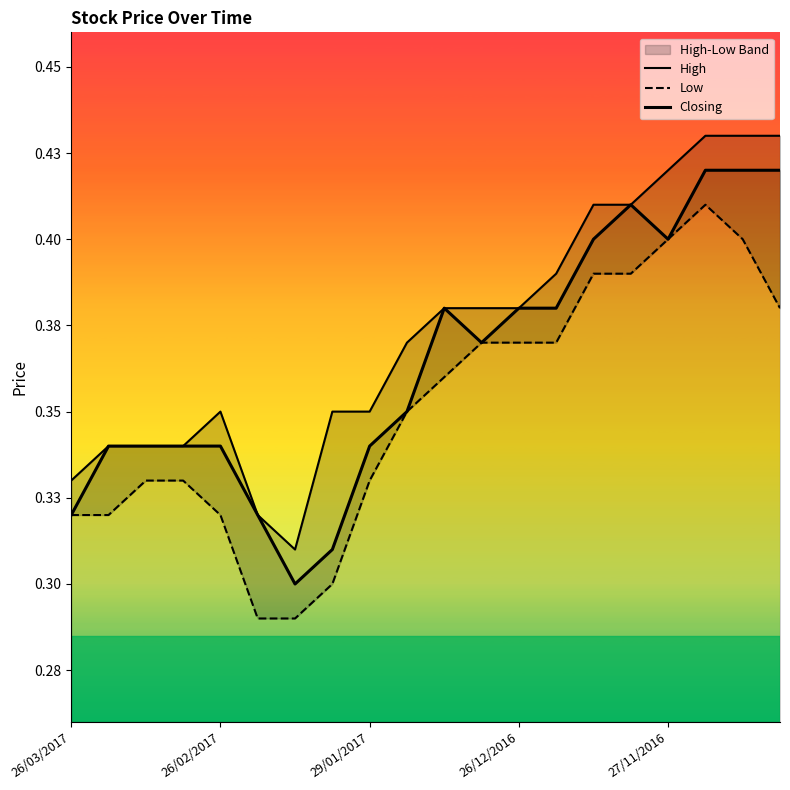

Is the value of Closing at 6 greater than the value of High at 18?

No